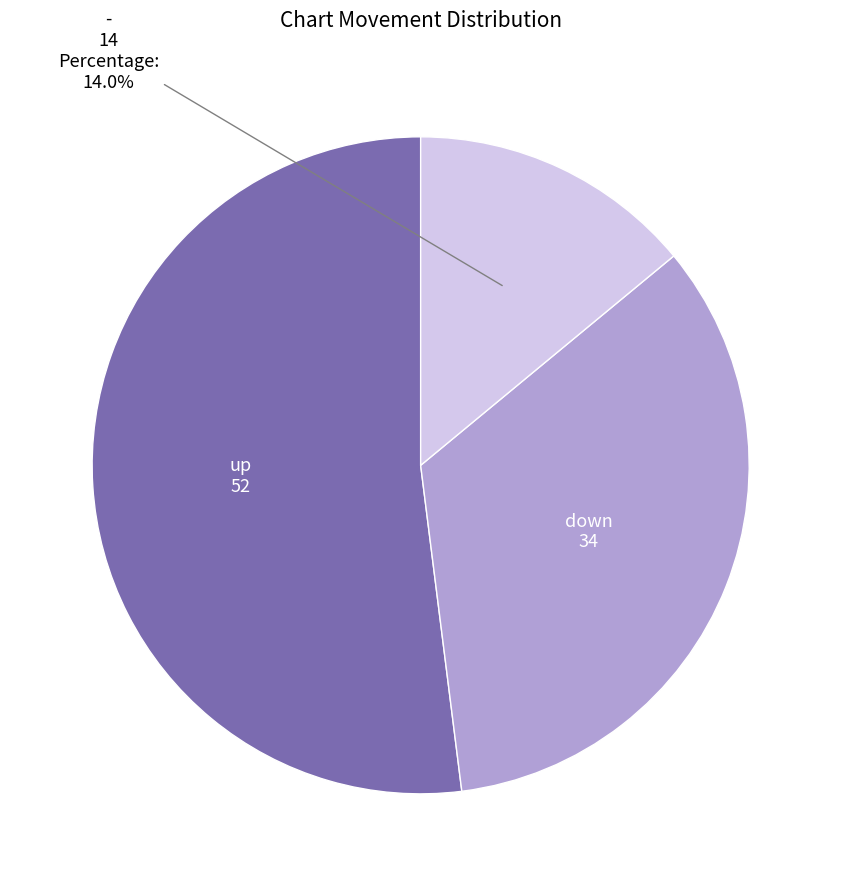

Rank the categories by value from lowest to highest.

-, down, up